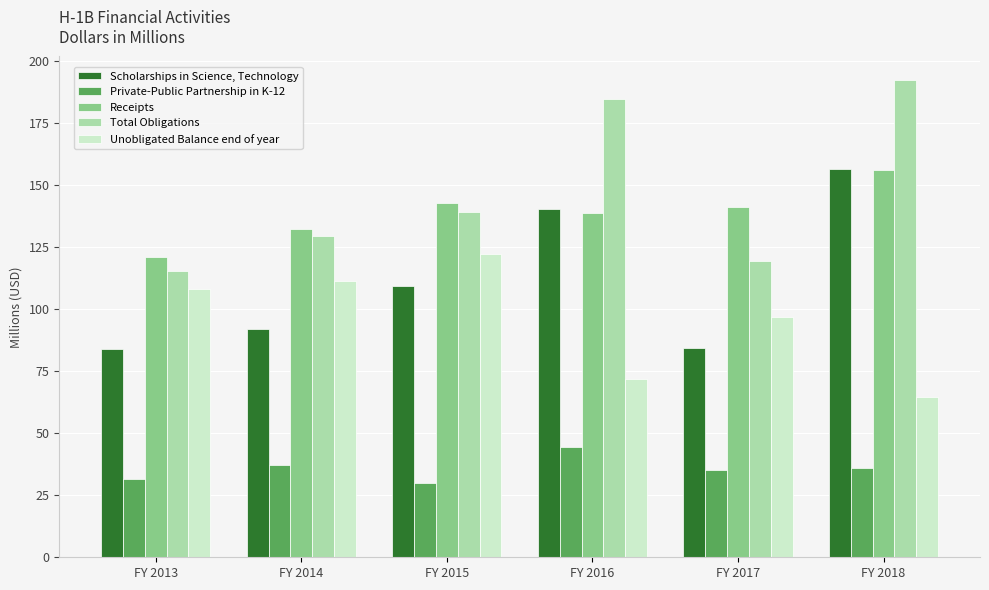

What is the smallest value displayed?

29.8